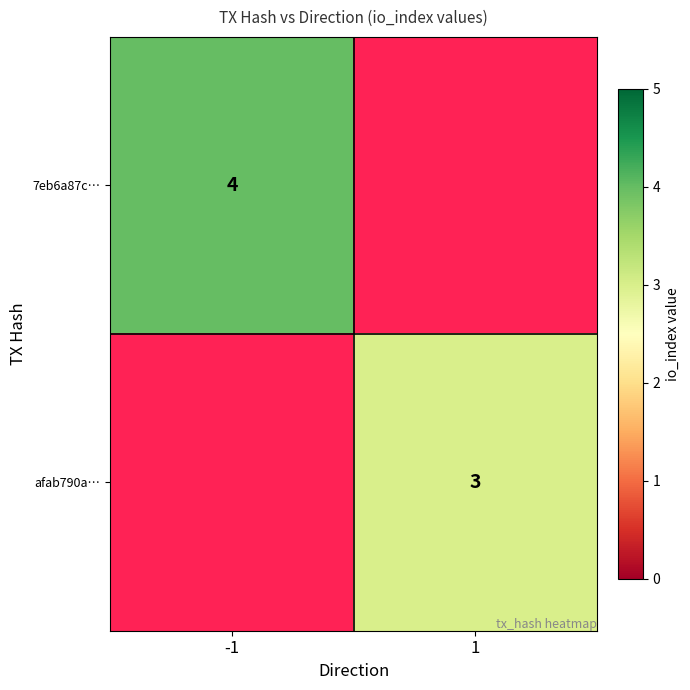

The 7eb6a87c… series shows 5 at -1. True or false?

False